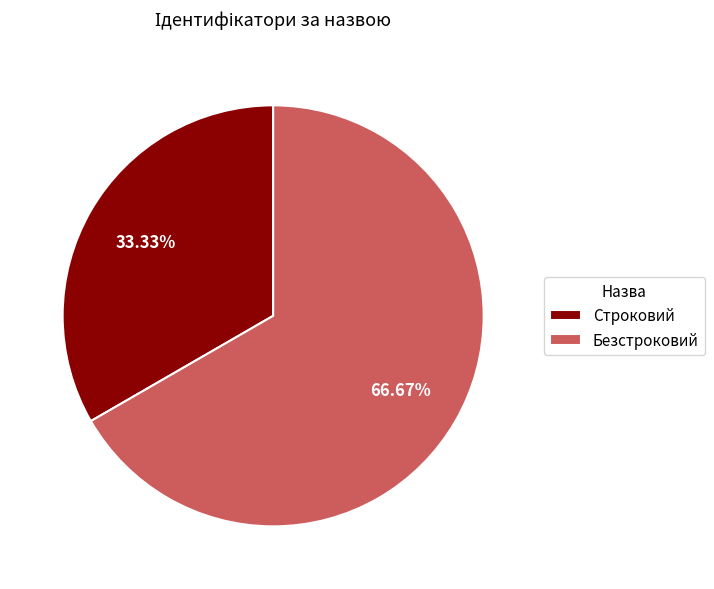

Rank the categories by value from lowest to highest.

Строковий, Безстроковий